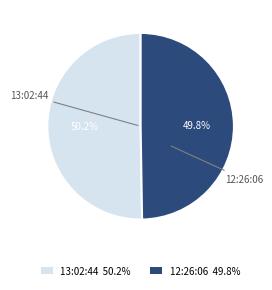

Approximately how many times larger is the value at 13:02:44 compared to 12:26:06?

1.0